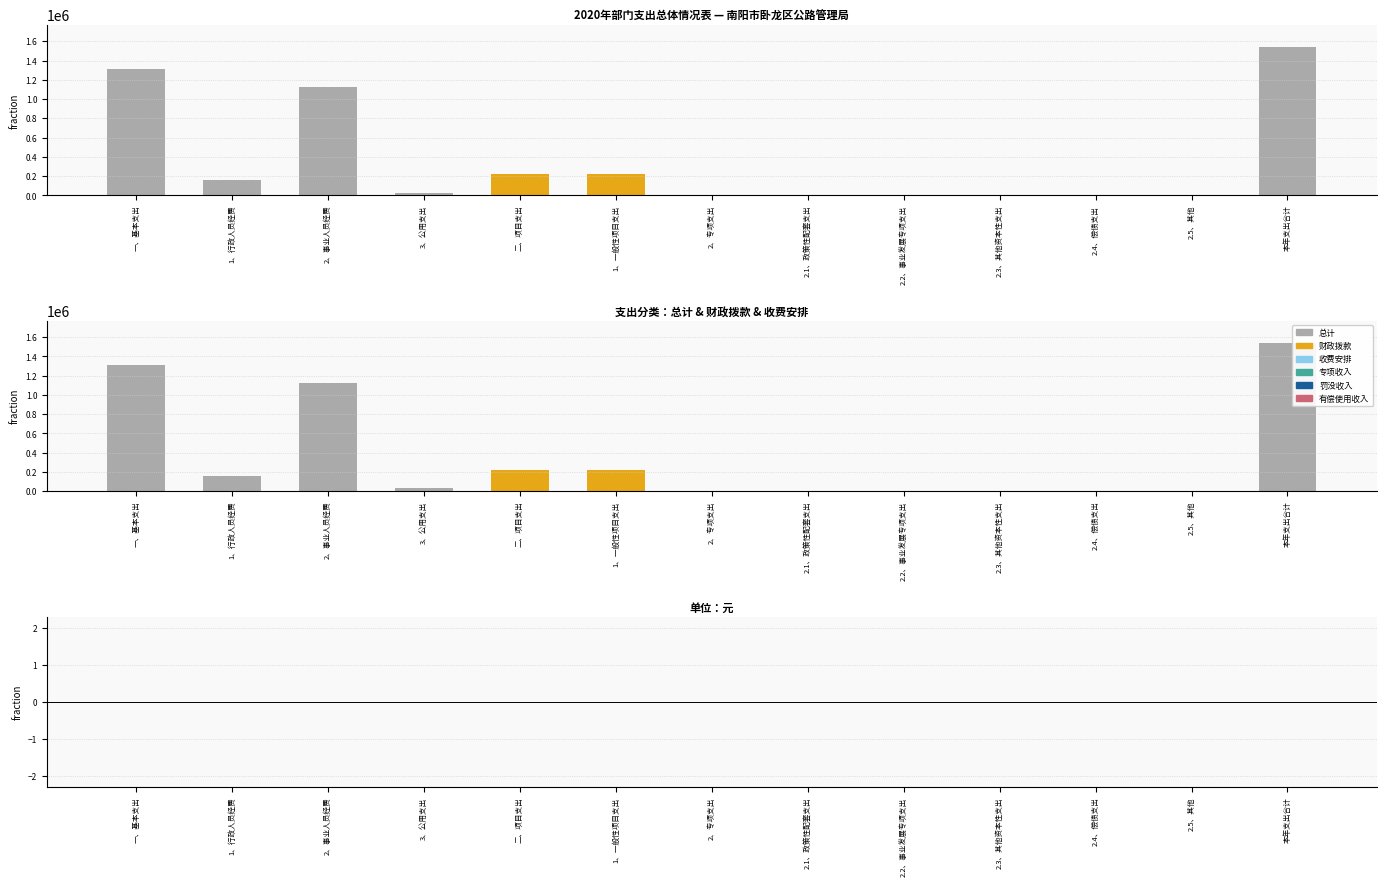

Which category has the lowest value across all series?

2、专项支出